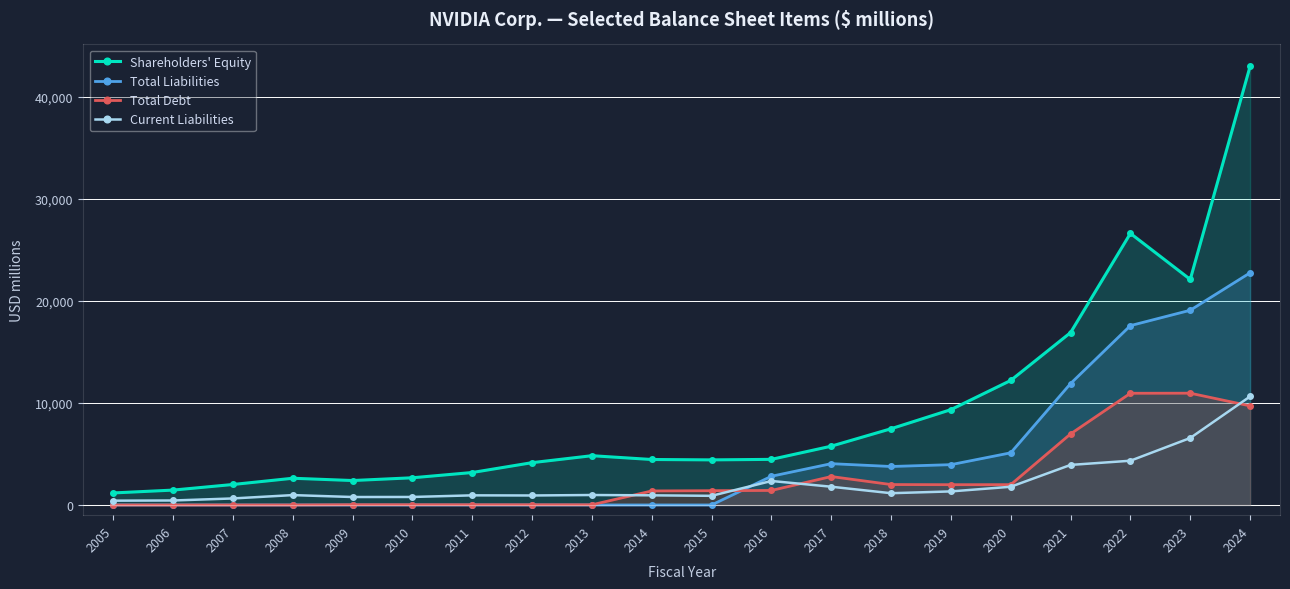

At which label does Current Liabilities reach its minimum?

2005